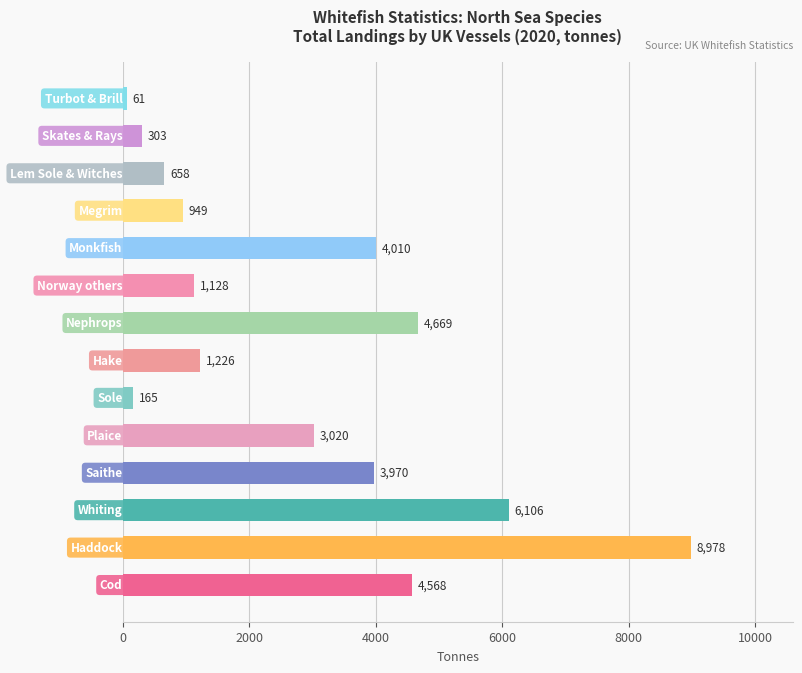

What is the minimum value shown in the chart?

61.1